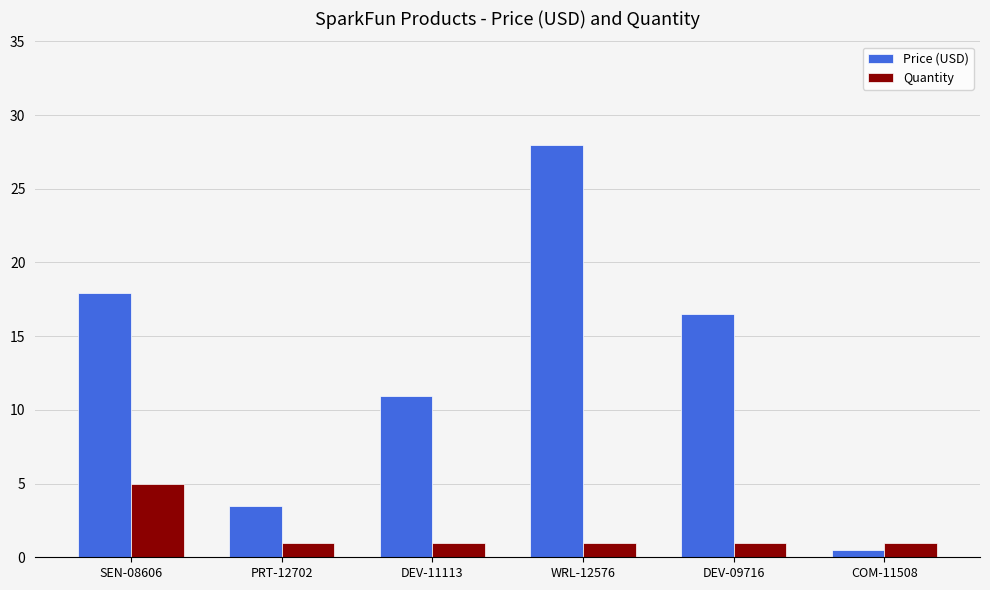

True or false: Price (USD) has a value of 40.4 at WRL-12576.

False